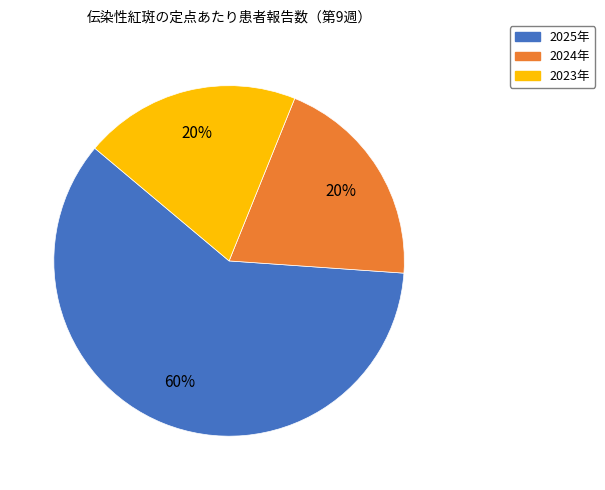

Does any single category account for the majority?

Yes